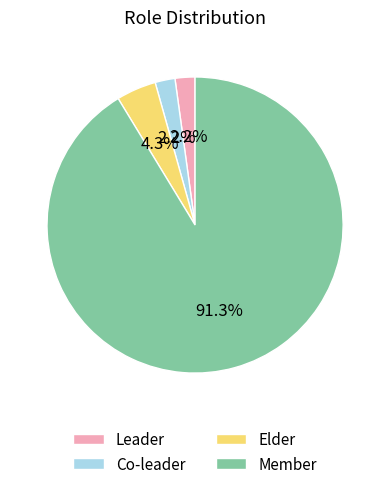

How many slices are in this pie chart?

4